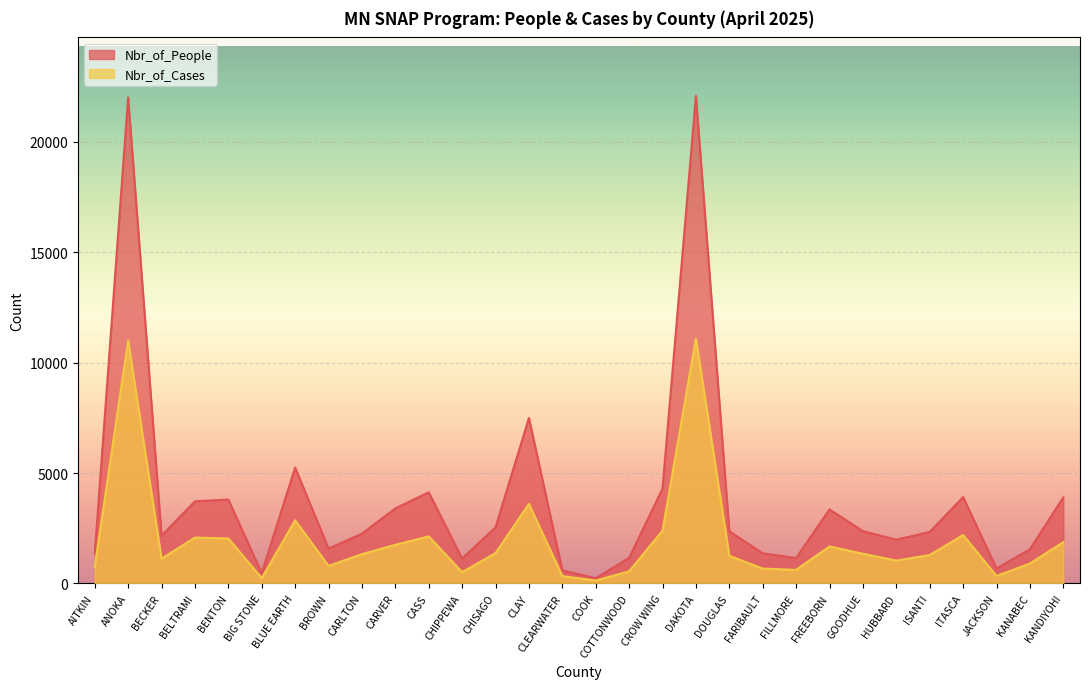

True or false: Nbr_of_Cases and Nbr_of_People intersect in this chart.

False